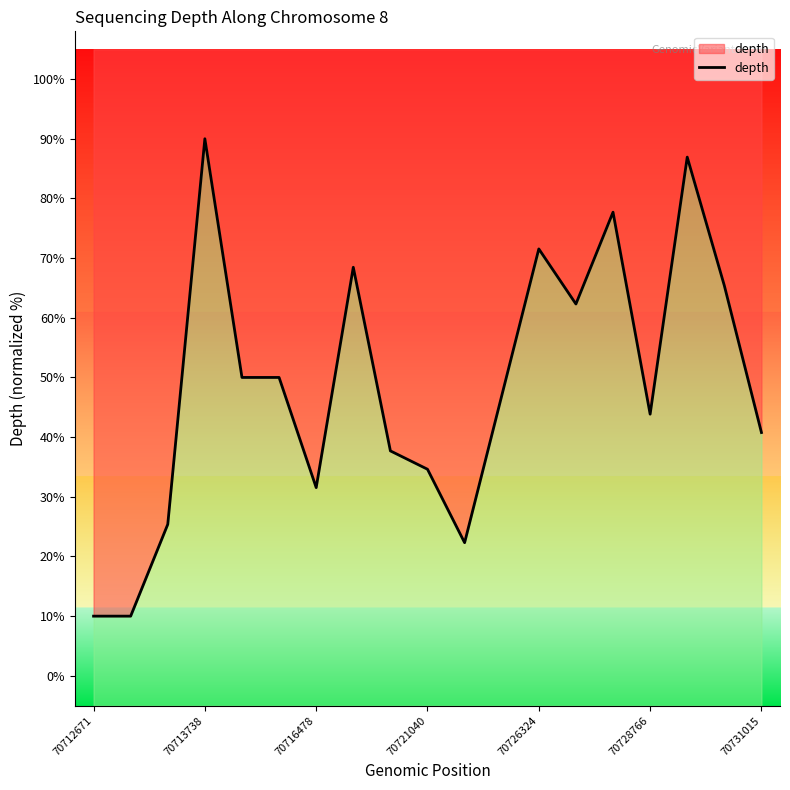

How many series are shown in this chart?

1